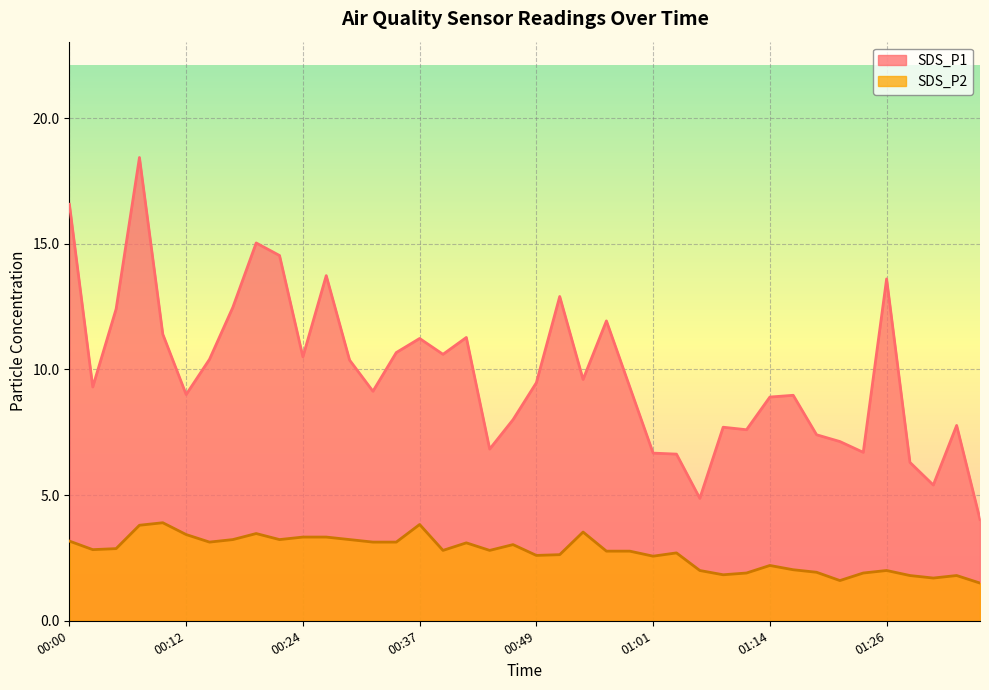

List the series in order of their peak value, highest first.

SDS_P1, SDS_P2